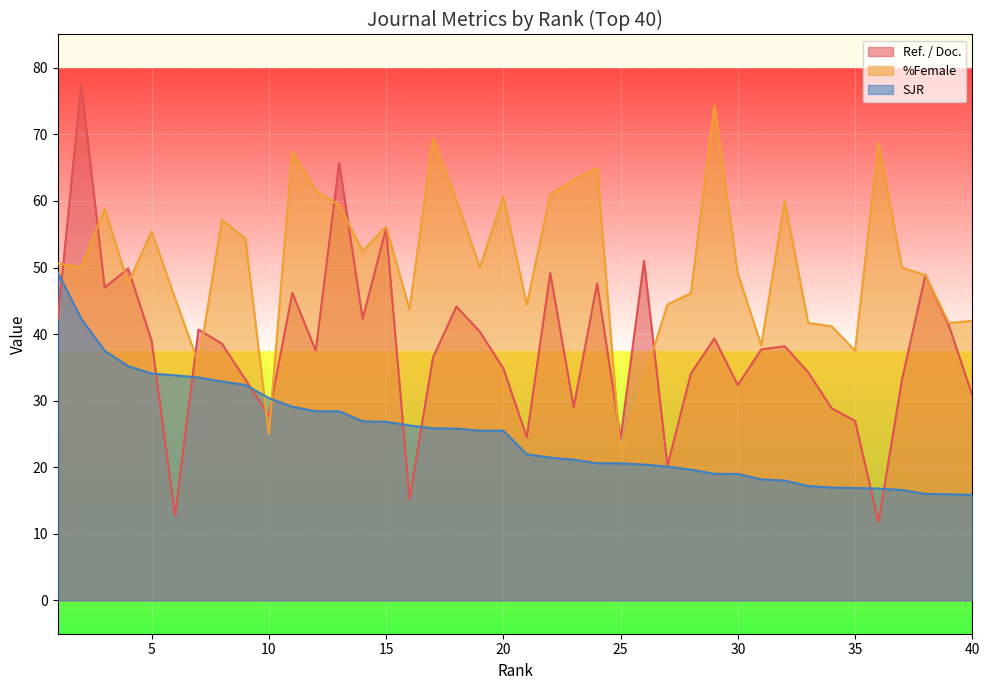

True or false: Ref. / Doc. has more than 2 points higher than both neighbors.

True